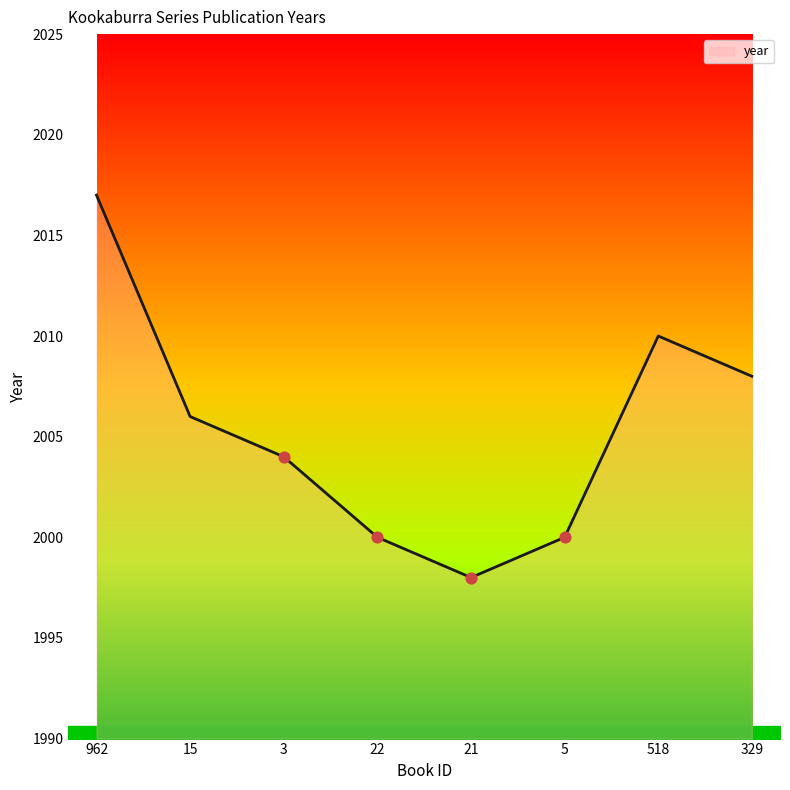

What is the change in value from 962 to 15?

-11